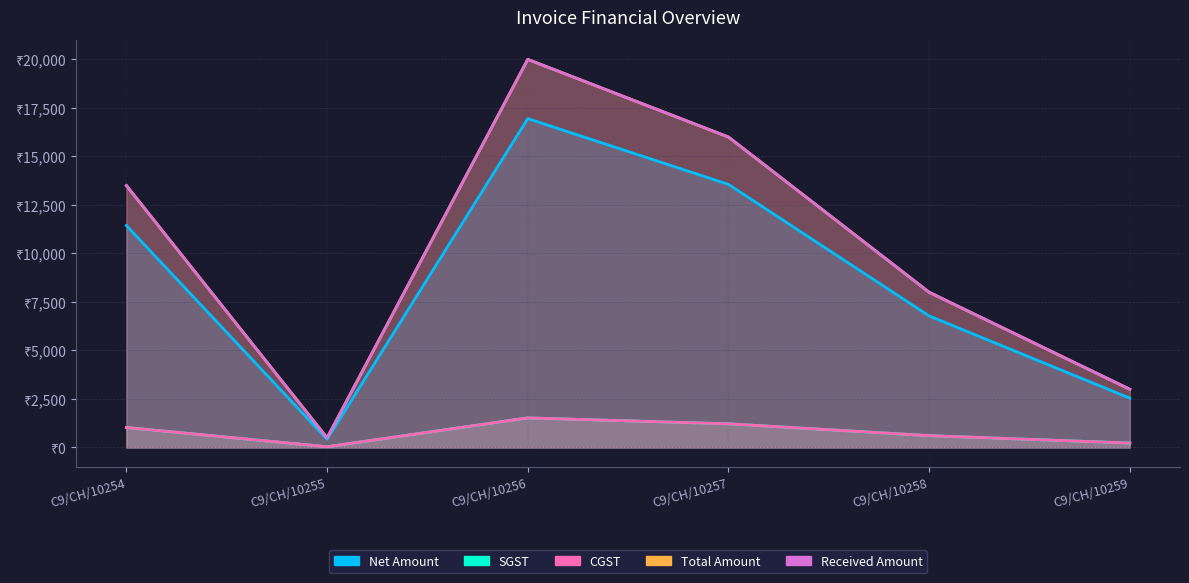

Count the number of data series in this chart.

5